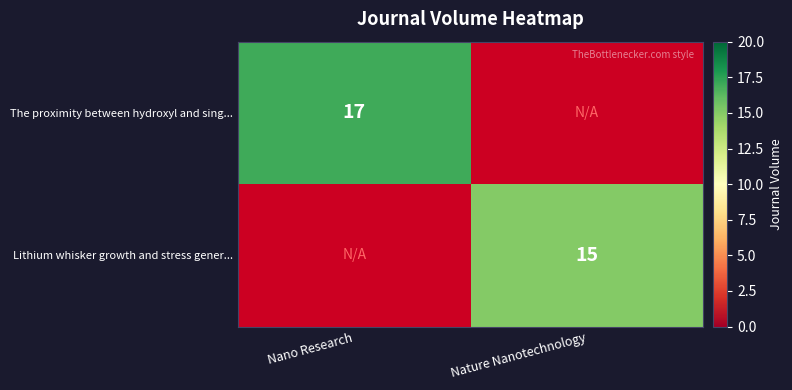

The value of The proximity between hydroxyl and sing... at Nano Research is 17. True or false?

True